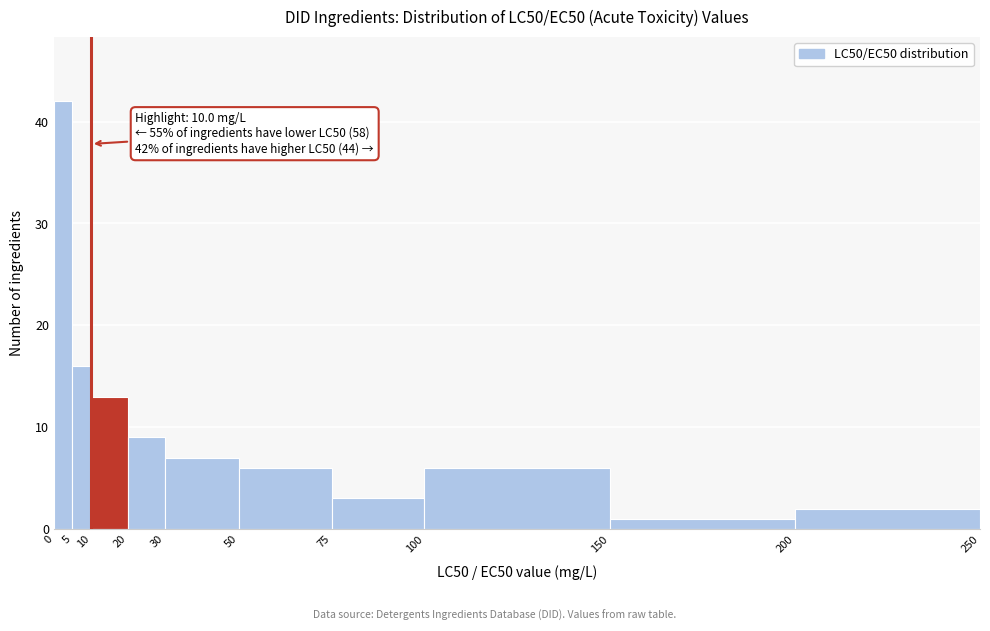

Which range on the x-axis has the tallest bar?

0 to 5